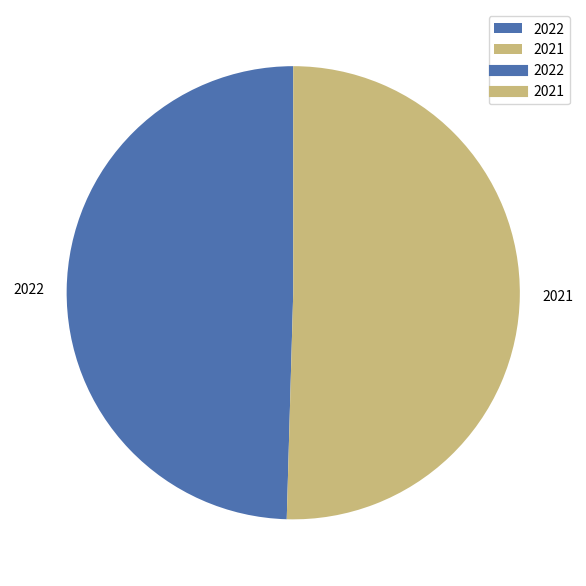

Approximately how many times larger is the value at 2021 compared to 2022?

1.0